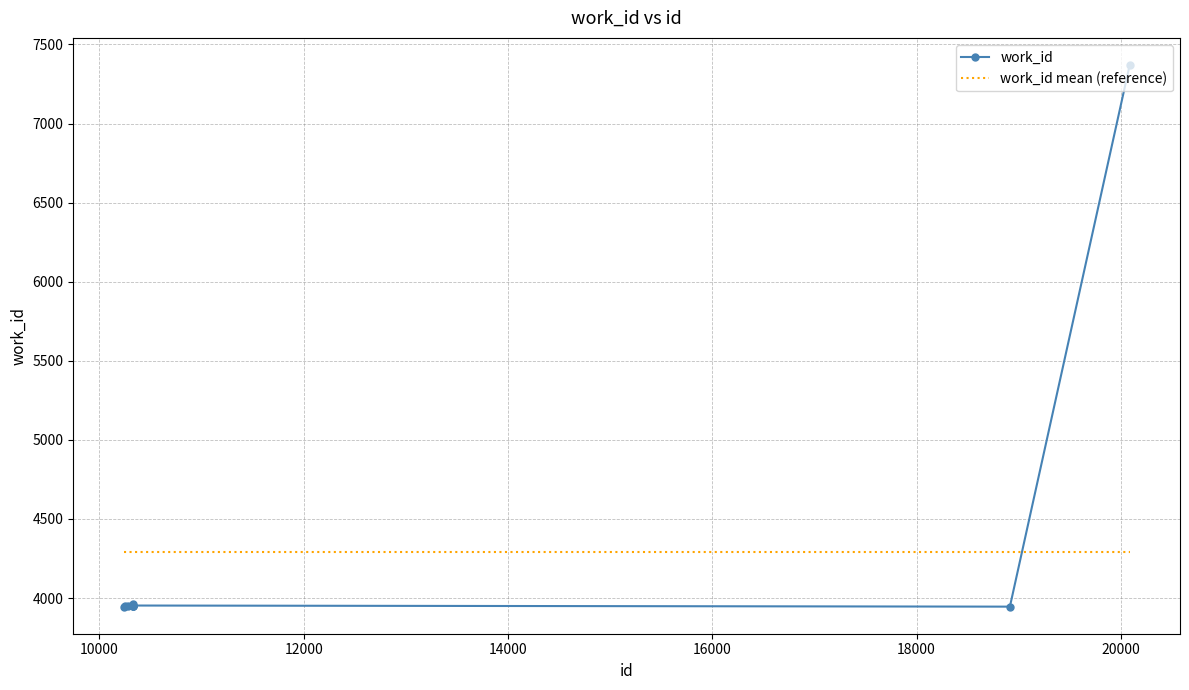

How many times do work_id and work_id mean (reference) cross each other?

1